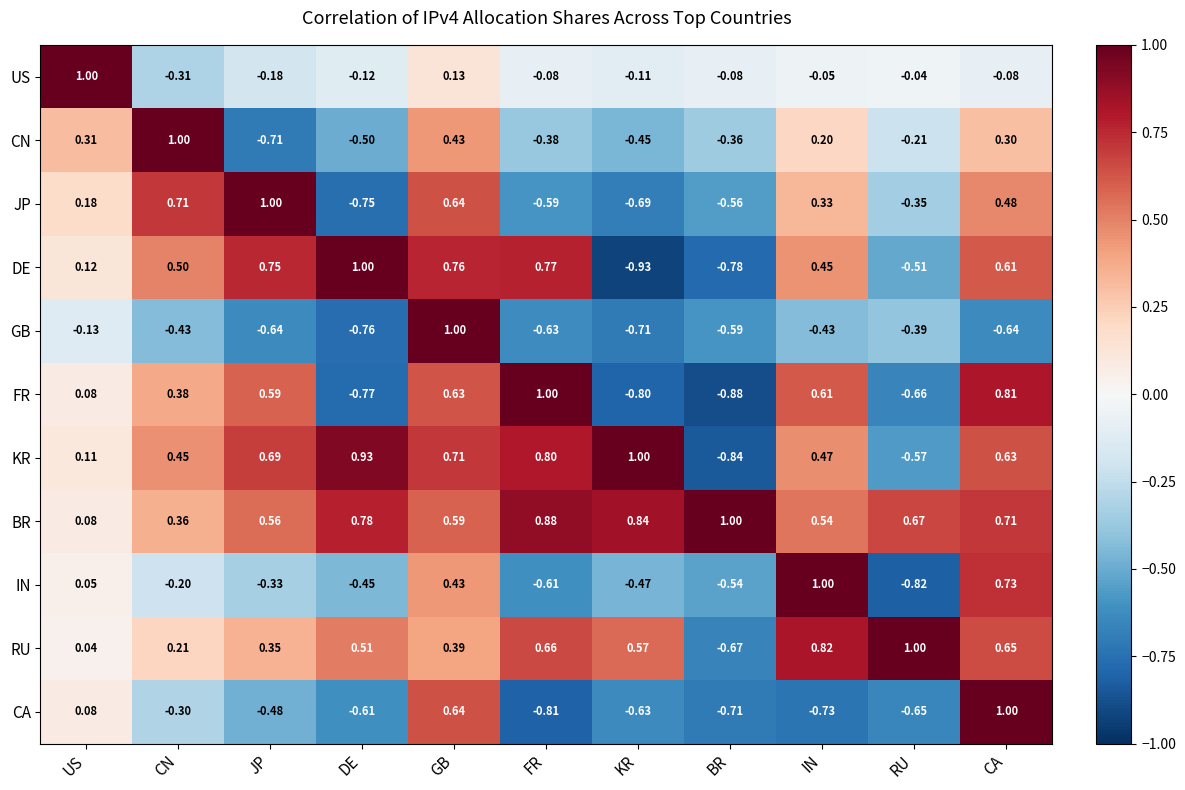

What is the difference between the highest and lowest values at JP?

1.7